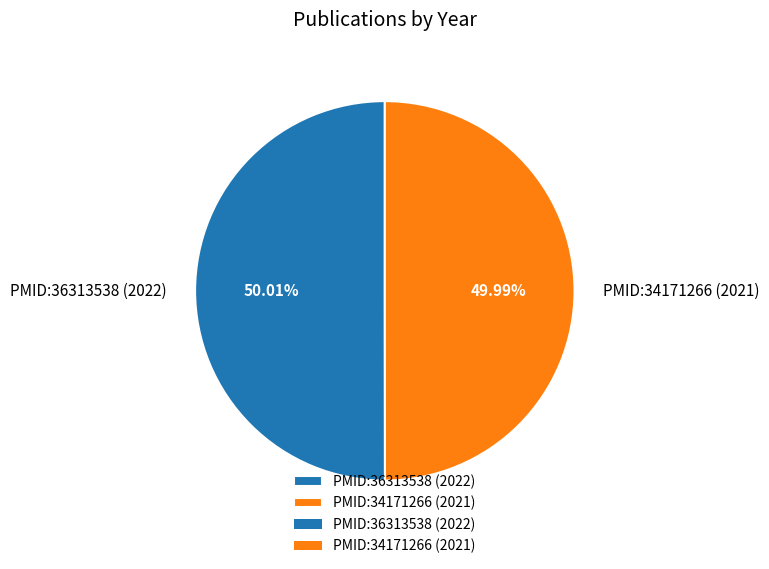

Is there any slice that represents more than half of the pie?

Yes